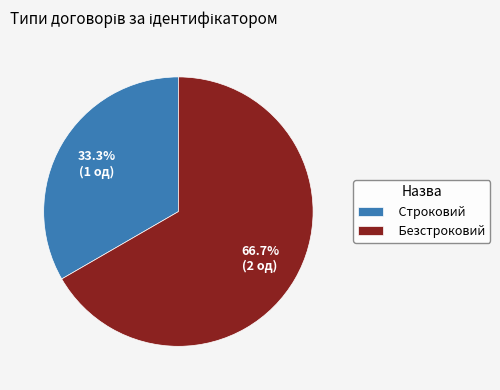

Between Безстроковий and Строковий, which is larger?

Безстроковий